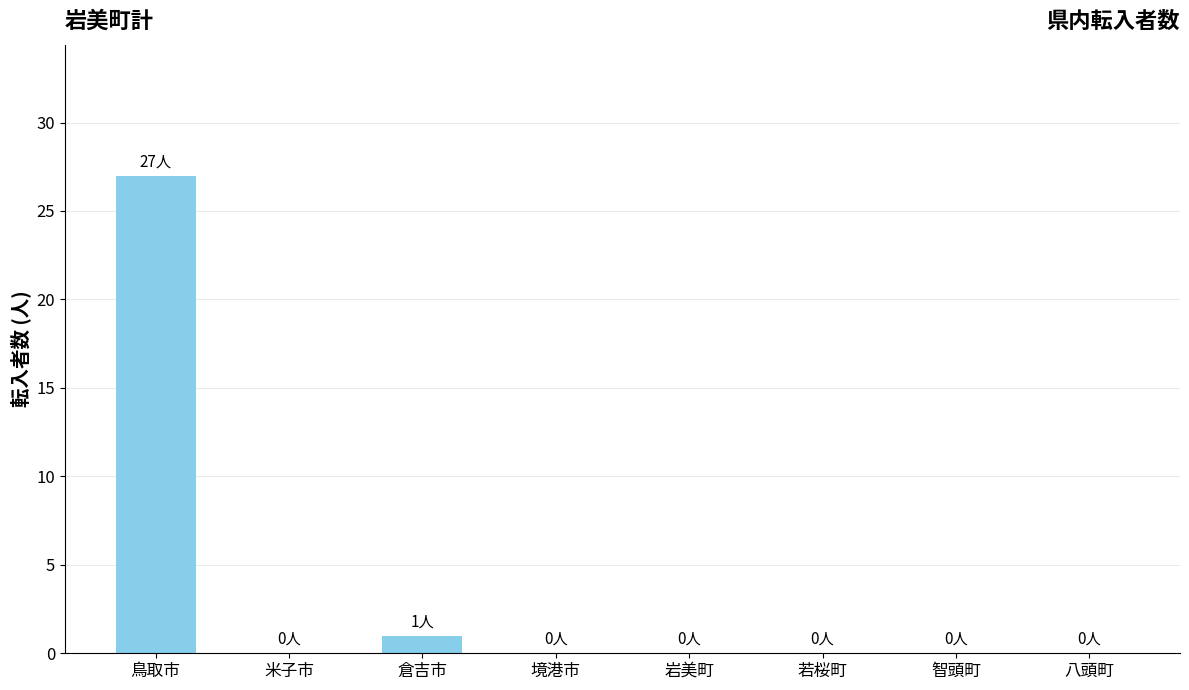

Between 若桜町 and 鳥取市, which is larger?

鳥取市